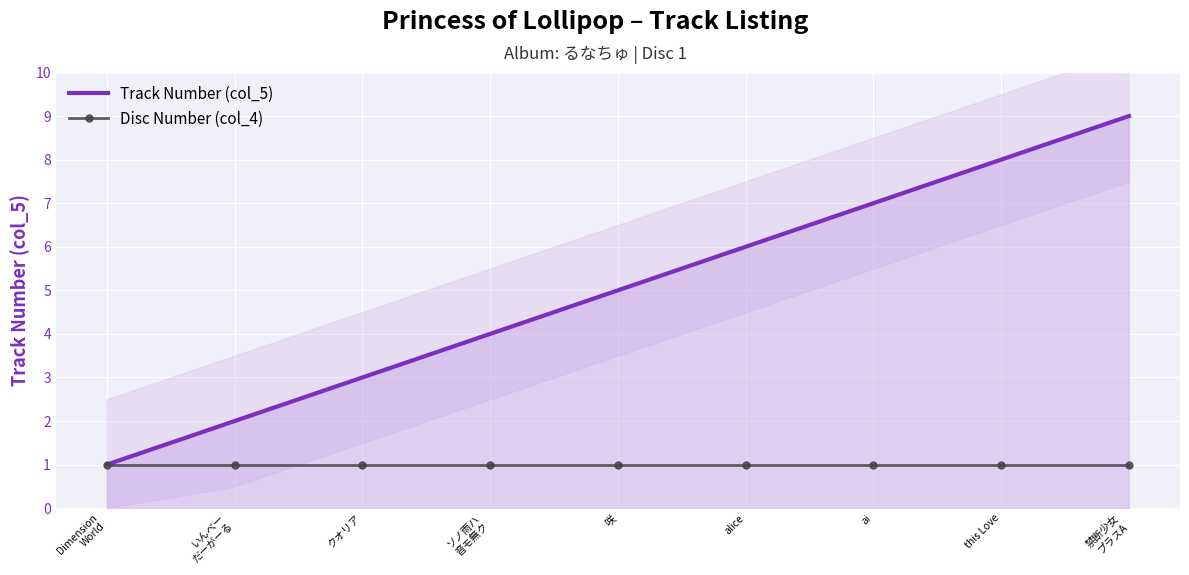

What are all the series names shown in the legend?

Track Number (col_5), Disc Number (col_4)